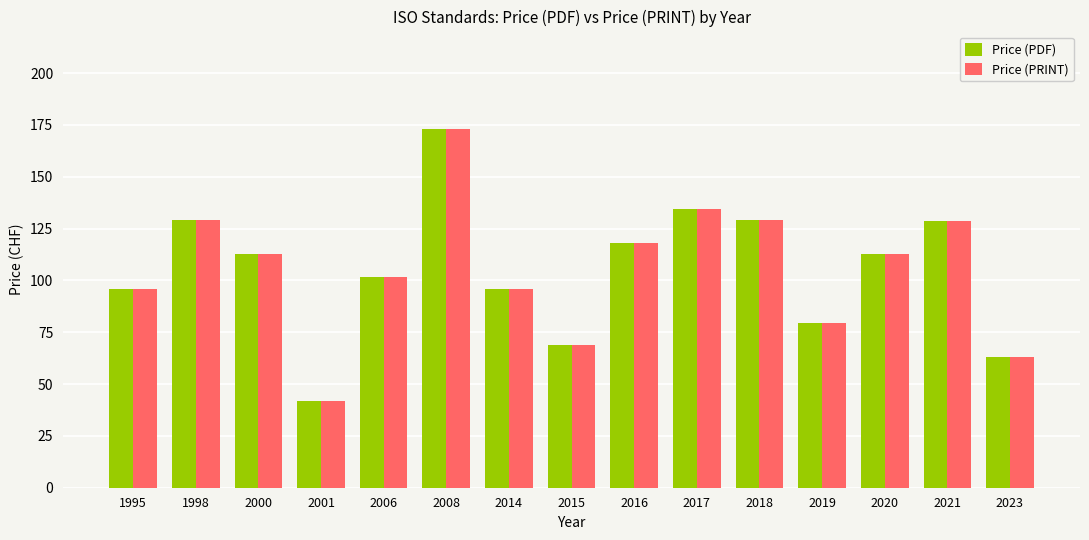

How many data points in Price (PRINT) are above 112?

8